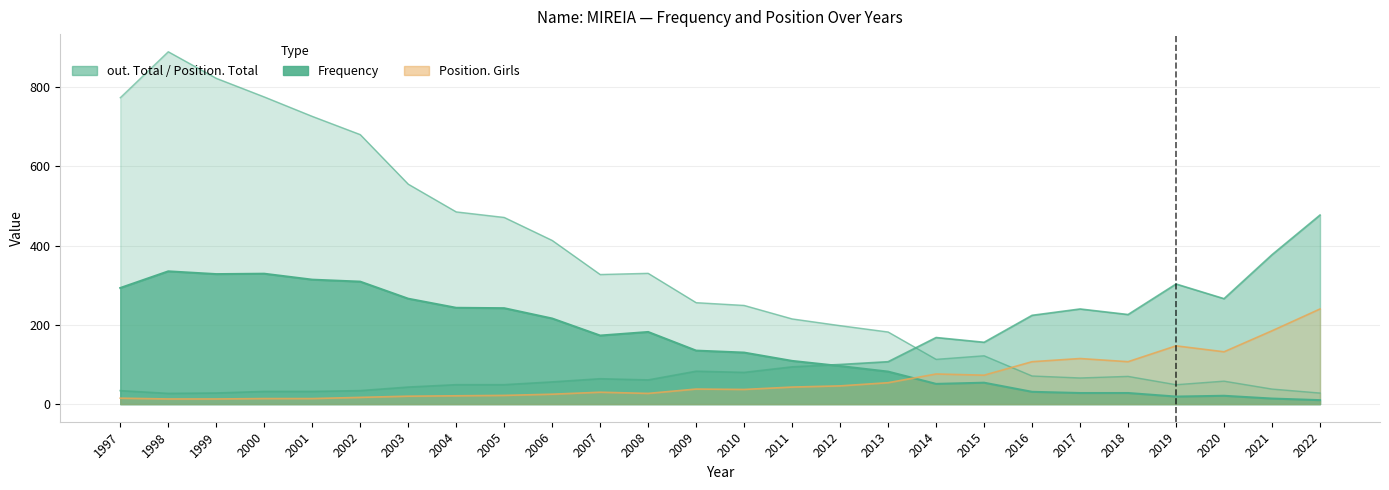

What is the value of the out. Total point at the 20th from the left?

71